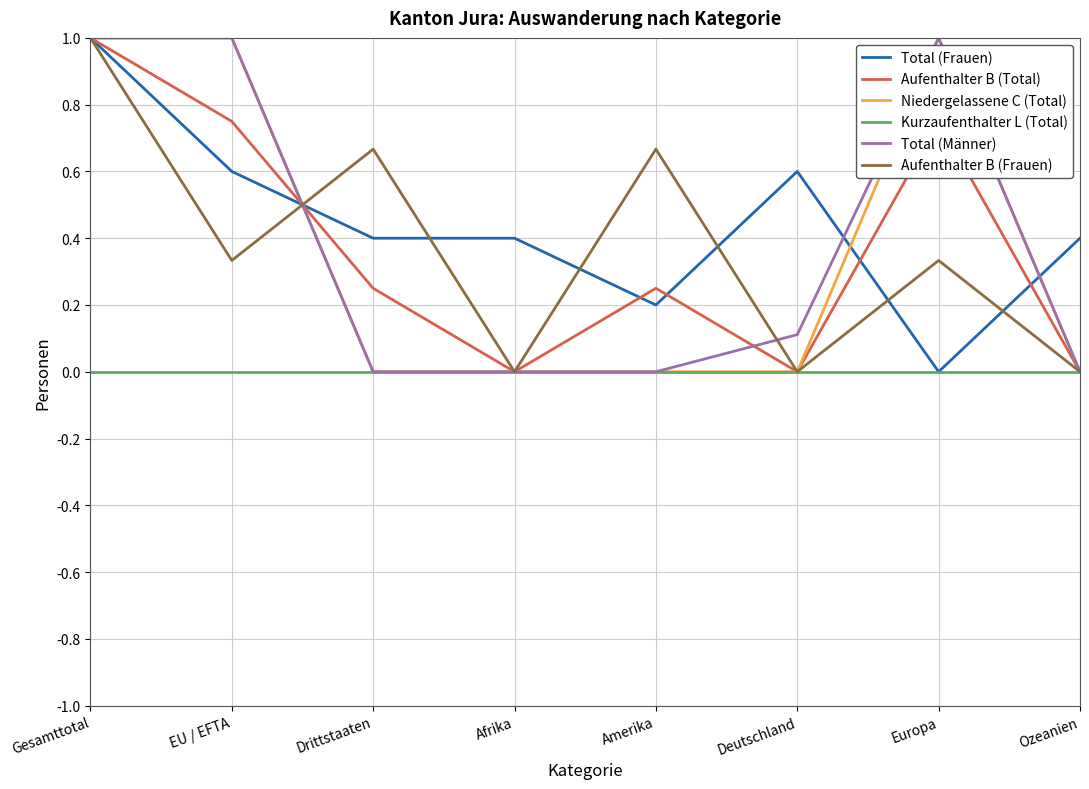

What is the approximate value of Aufenthalter B (Total) at Gesamttotal?

1.0